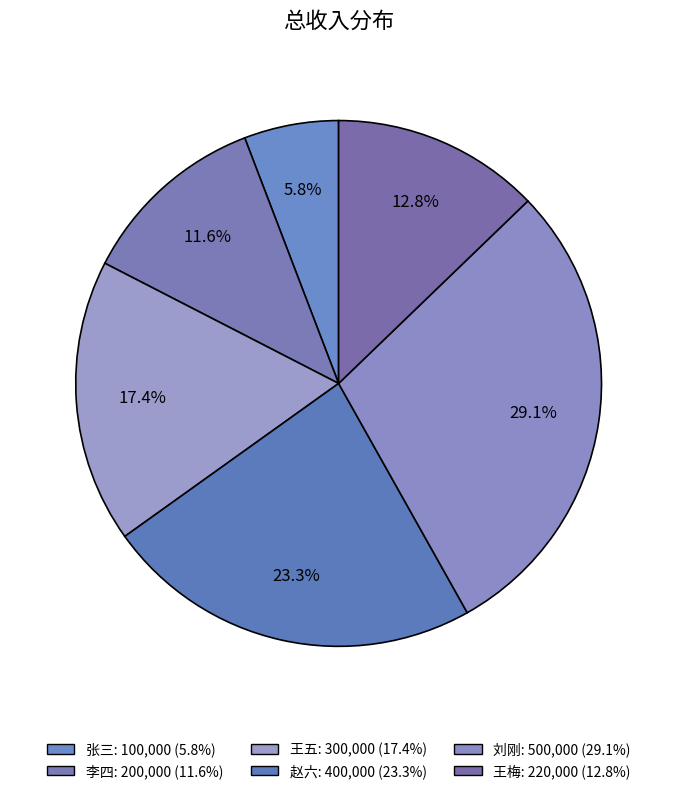

How many slices are in this pie chart?

6